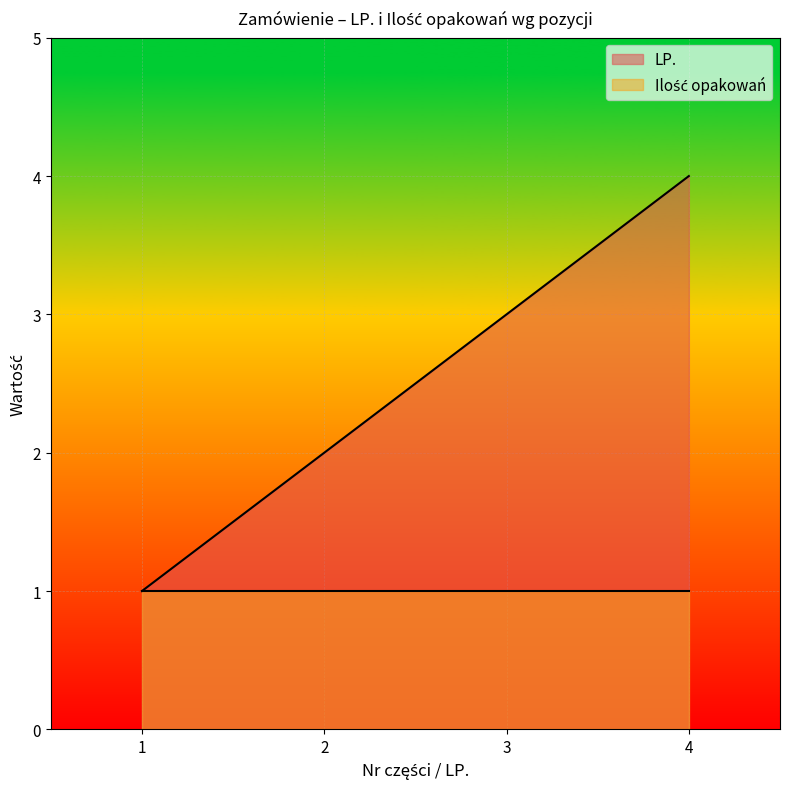

Reading left to right, list all the values displayed in this chart.

1	2	3	4